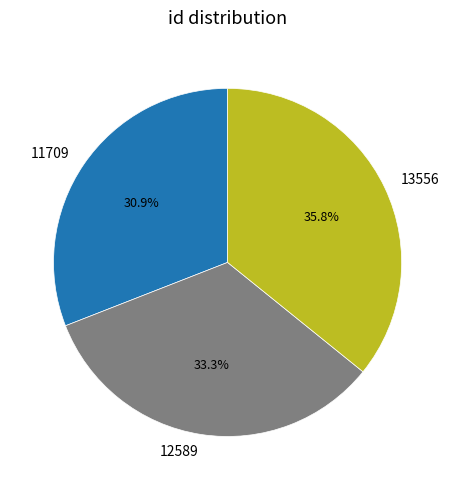

The 12589 slice represents 33% of the pie. True or false?

True